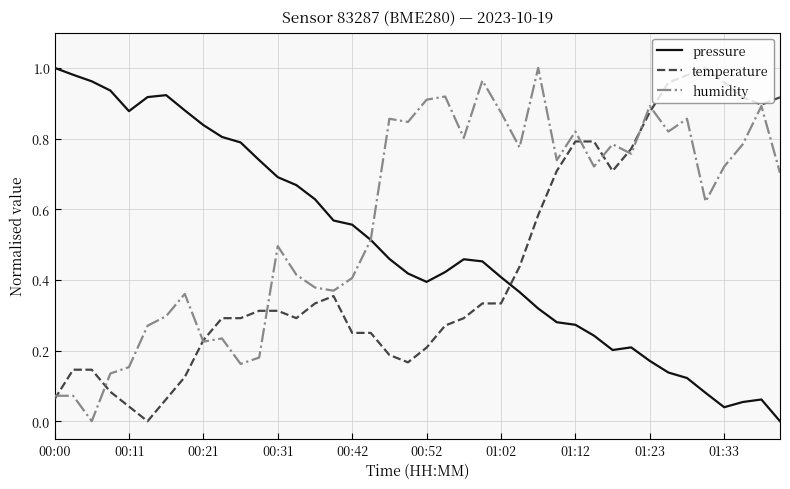

Which series has the largest total across all categories?

humidity